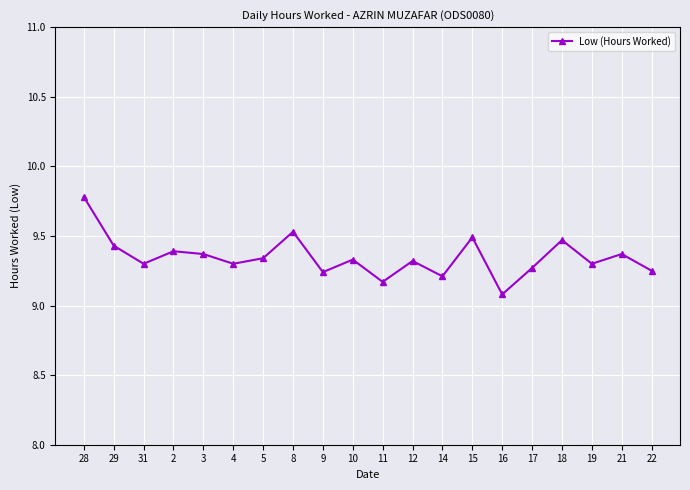

How many interior local valleys (lower than both neighbors) does the data have?

7